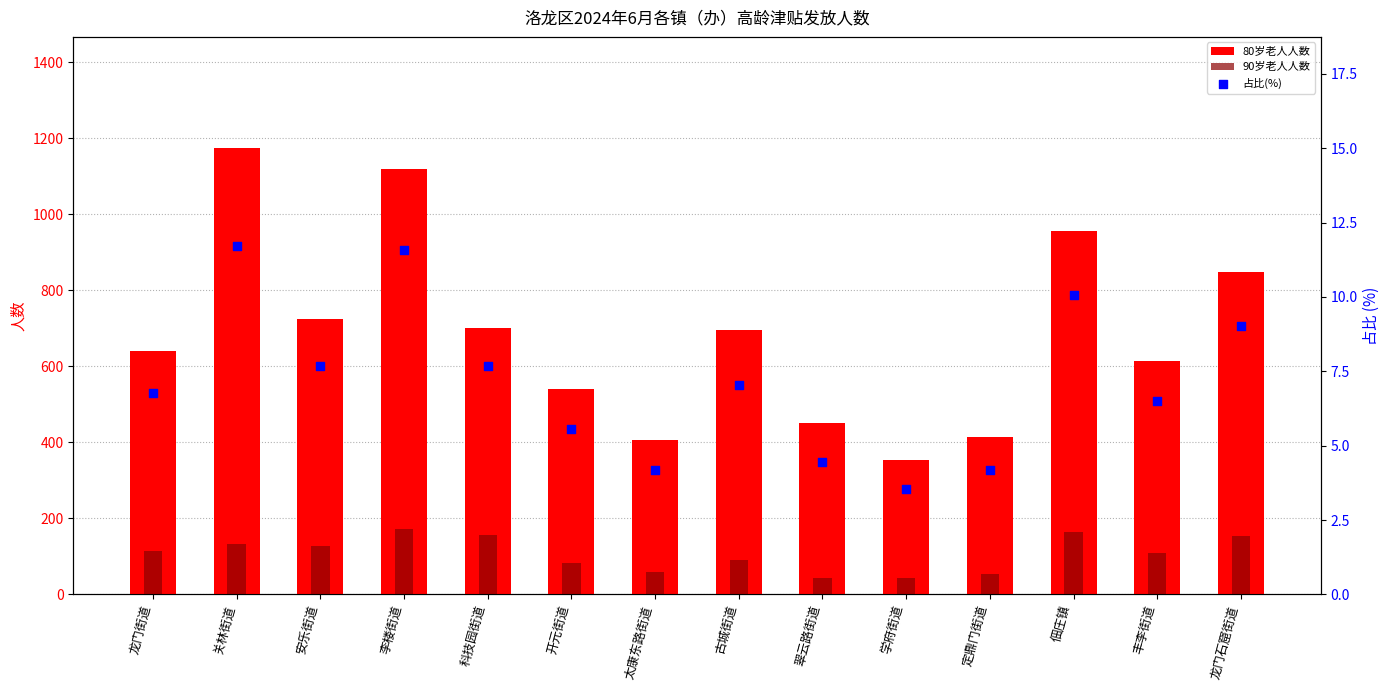

Which series contains the lowest Y value?

占比(%)